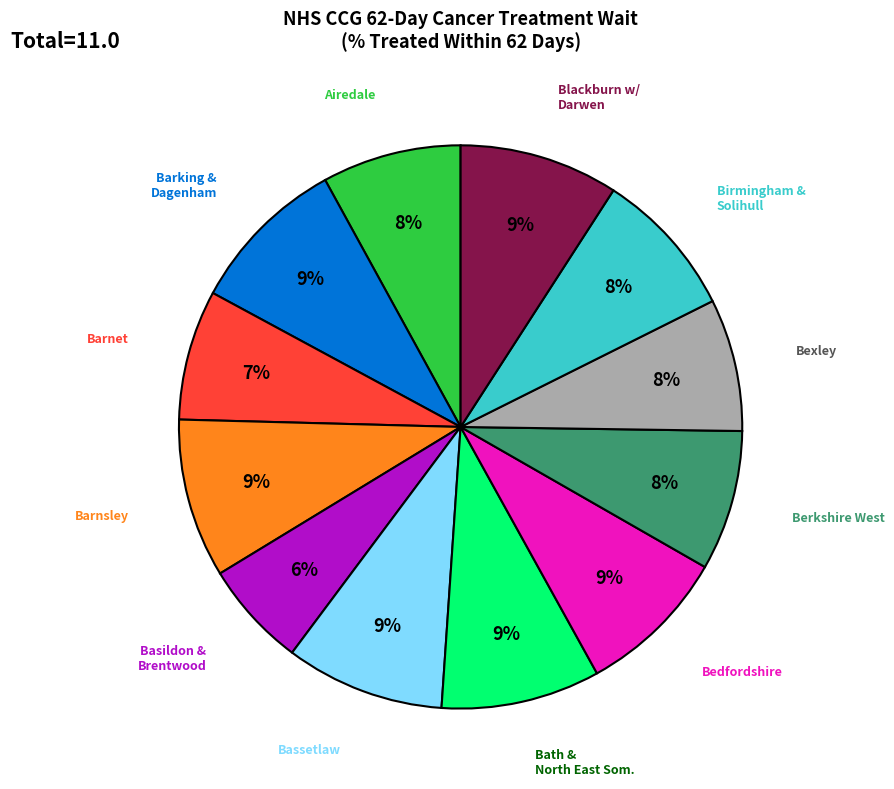

Does any single category account for the majority?

No